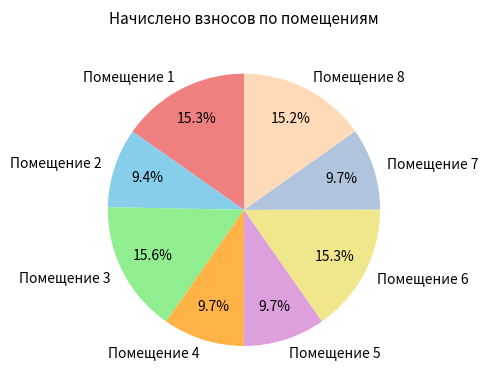

How many segments does this pie chart have?

8